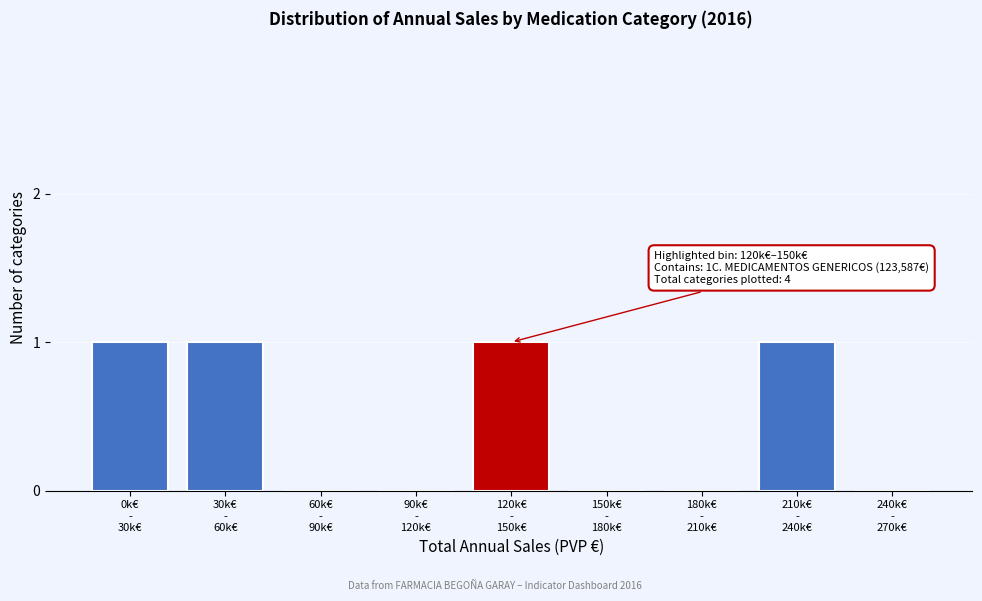

What is the sum of all values?

4